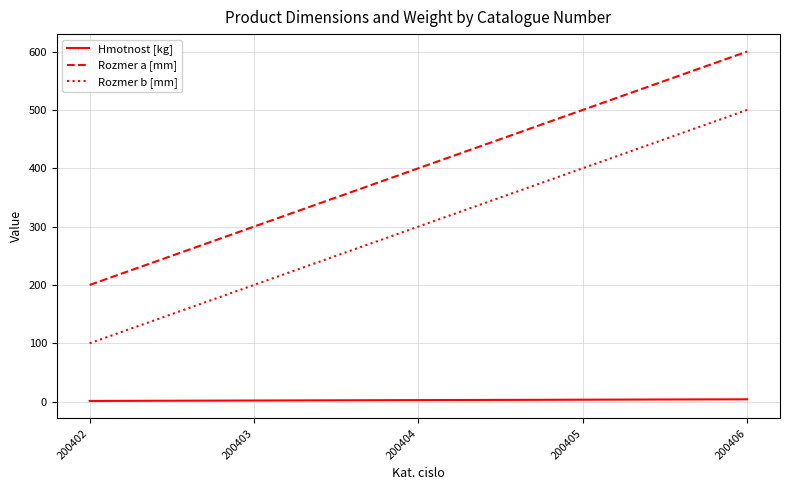

Does the chart have visible grid lines?

Yes